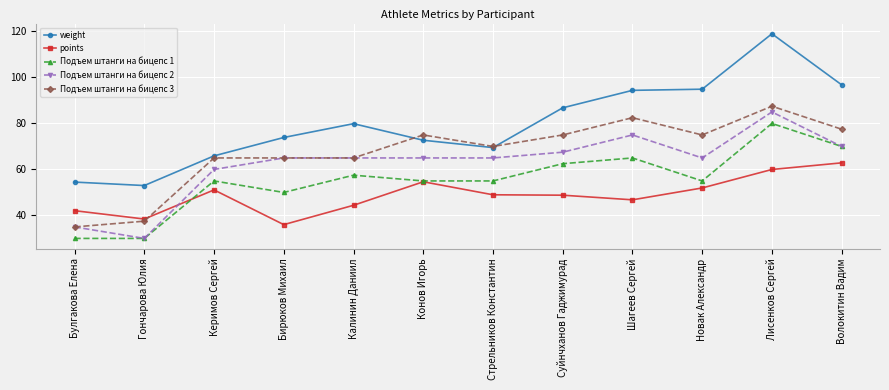

What is the value of the Подъем штанги на бицепс 1 point at the 2nd from the left?

30.0